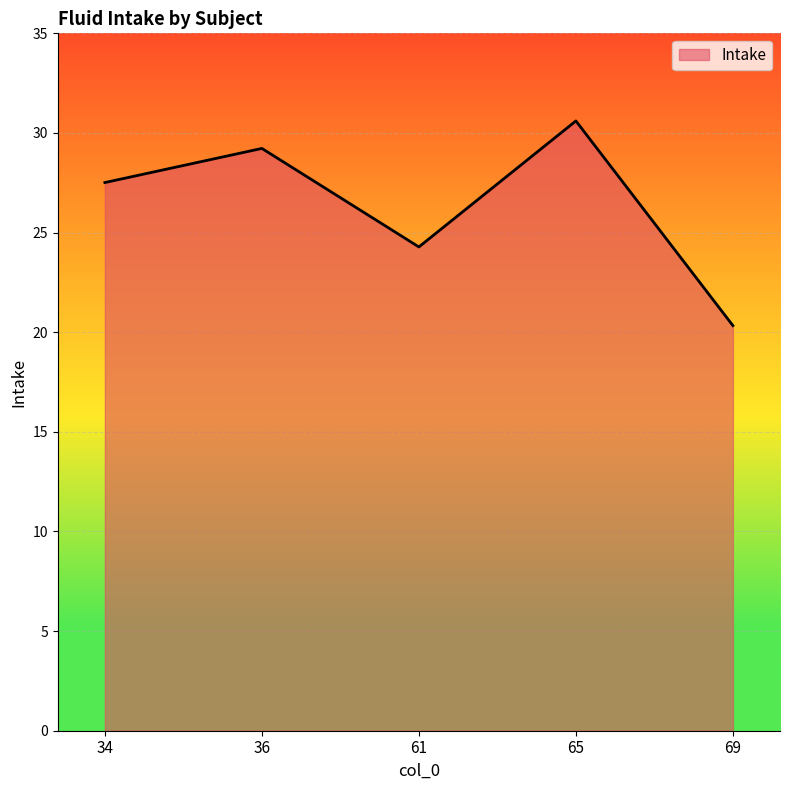

Reading left to right, list all the values displayed in this chart.

34=27.5	36=29.2	61=24.3	65=30.6	69=20.3